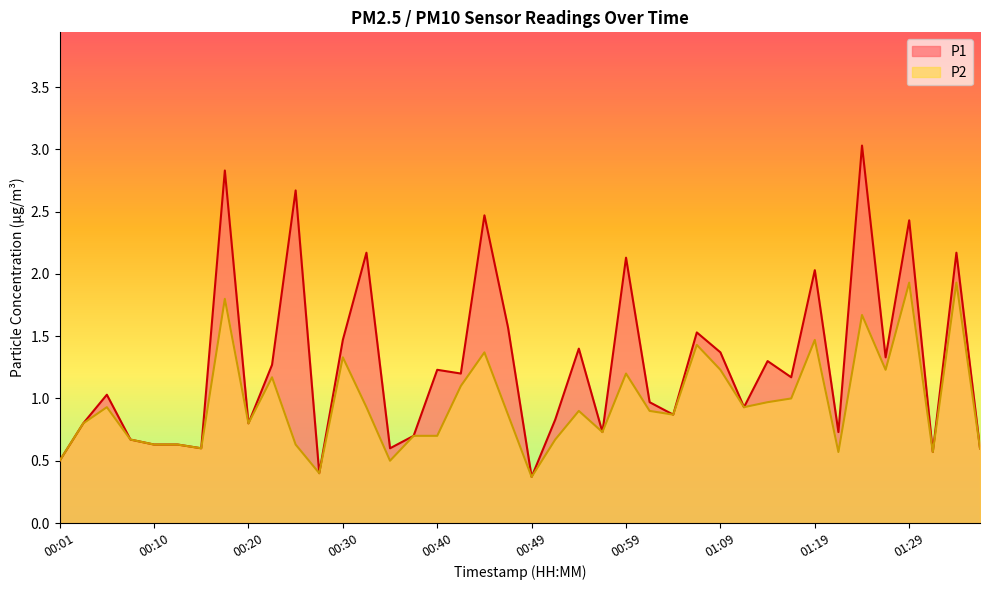

What are all the series names shown in the legend?

P1, P2